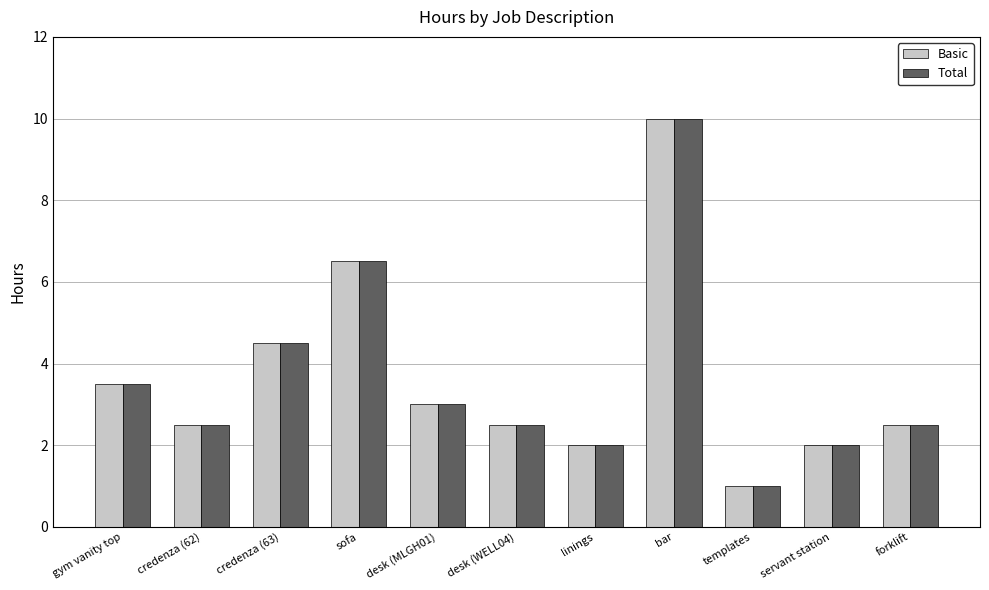

True or false: Total has a value of 6.5 at sofa.

True